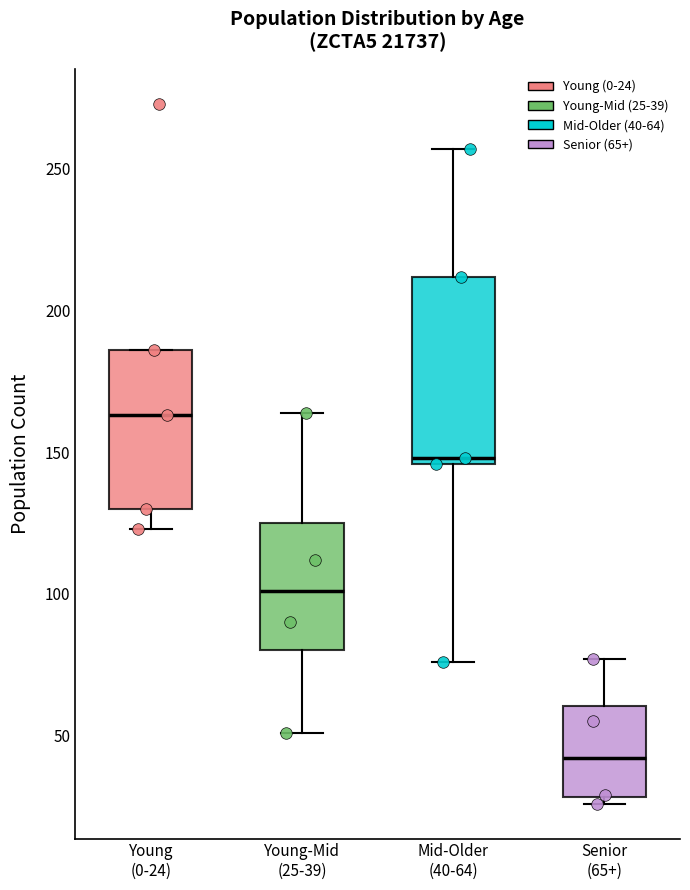

Comparing the boxes themselves (not the whiskers), which one is the tallest?

Mid-Older (40-64)